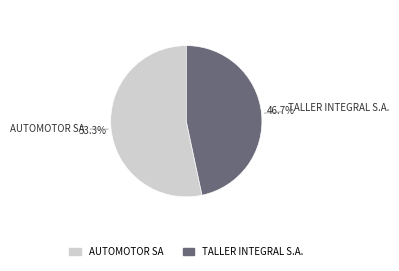

What percentage is the TALLER INTEGRAL S.A. slice, to the nearest percent?

47%